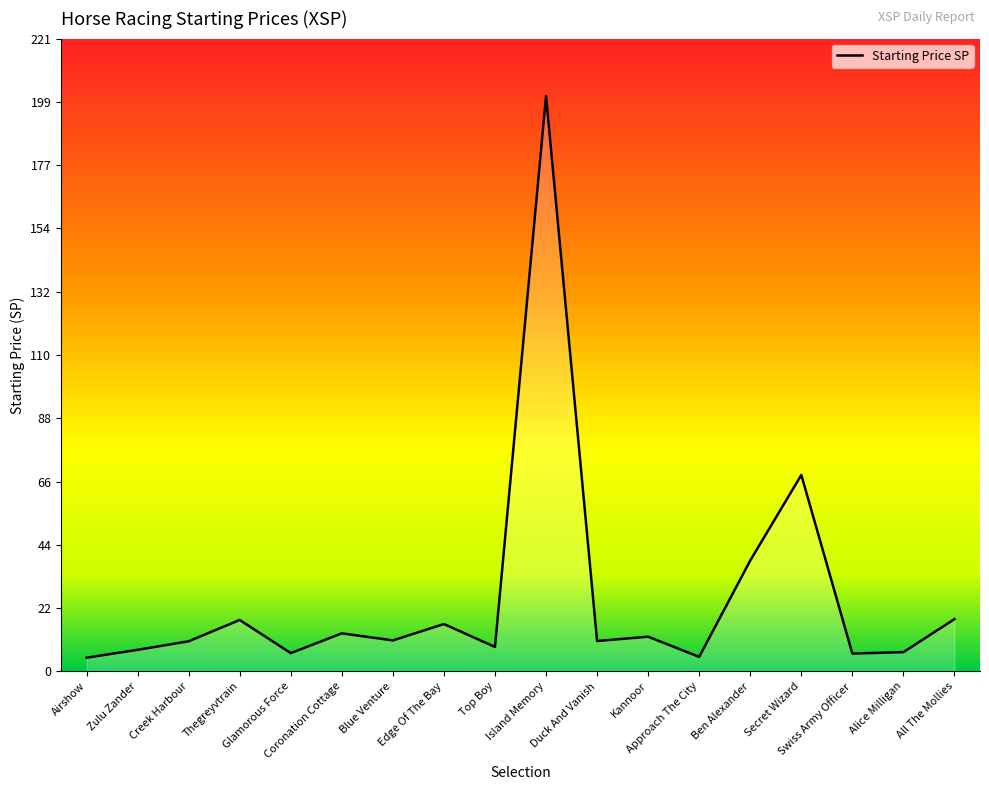

What position from the left is Edge Of The Bay?

8